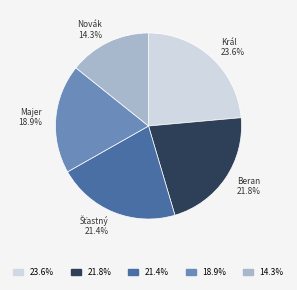

Count the number of slices in the pie.

5